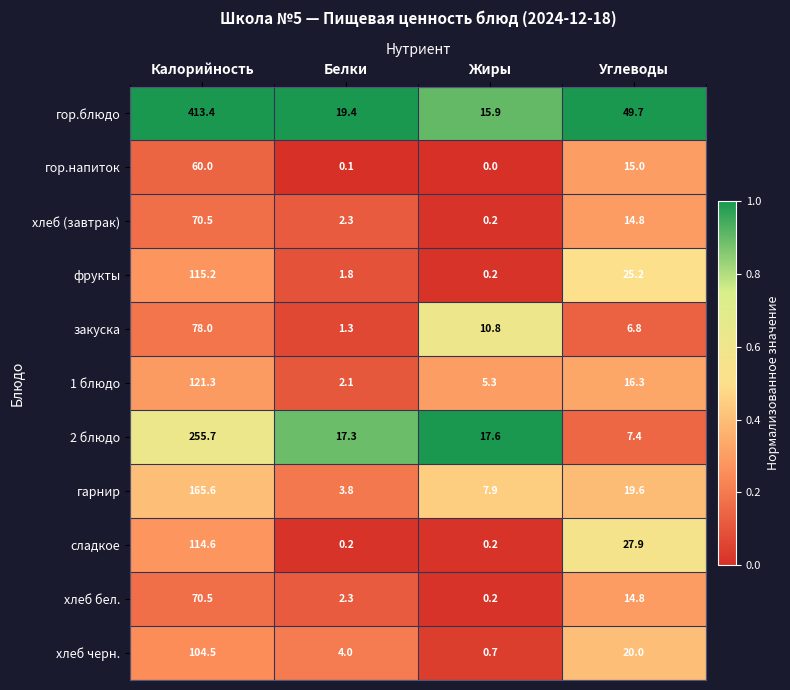

The value of 1 блюдо at Белки is 2.1. True or false?

True